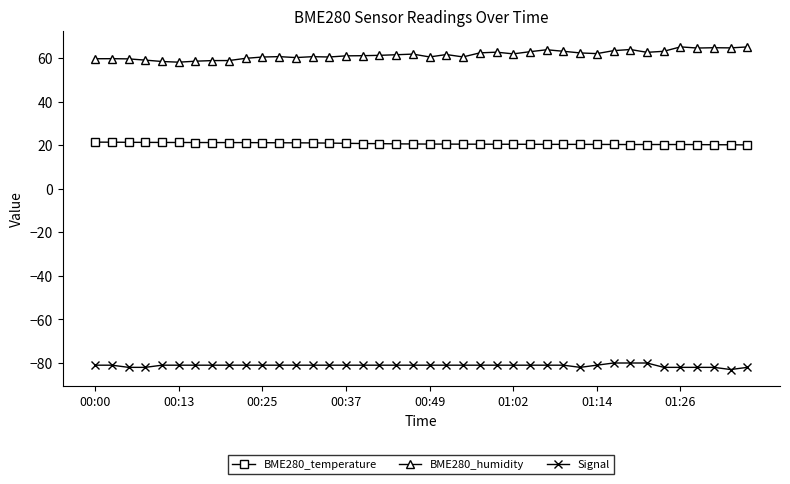

What is the value of the Signal point at the 24th from the left?

-81.0